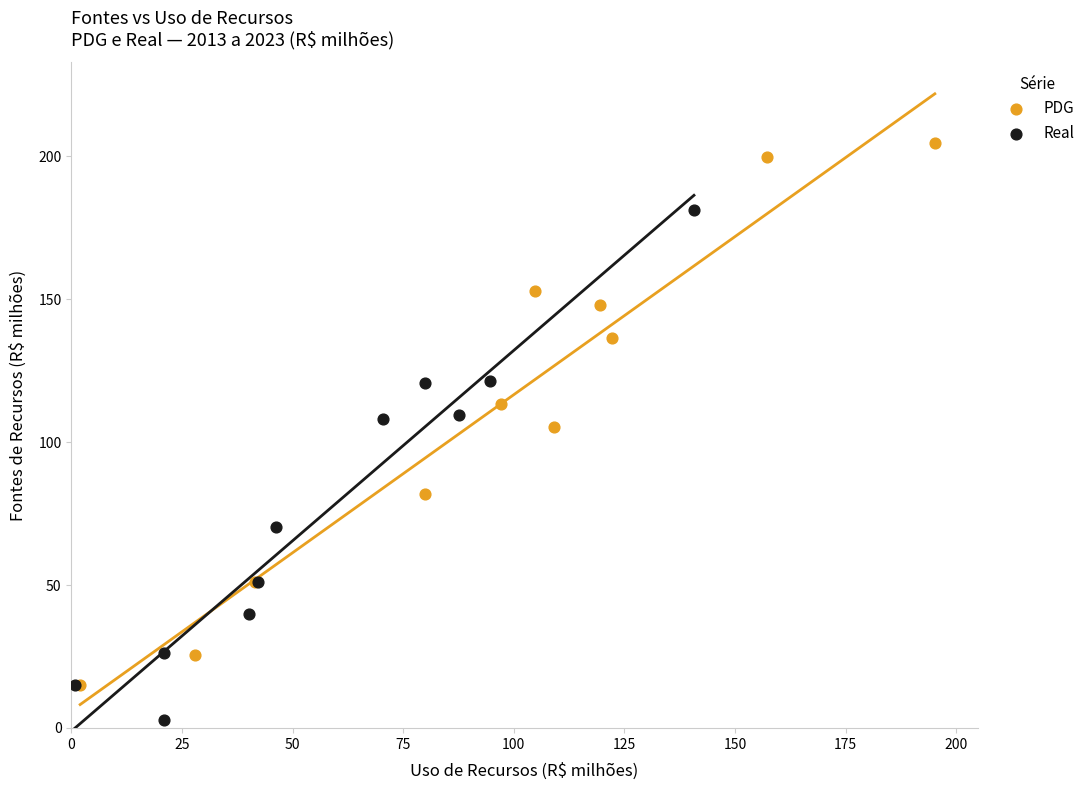

Which series contains the lowest Y value?

Real